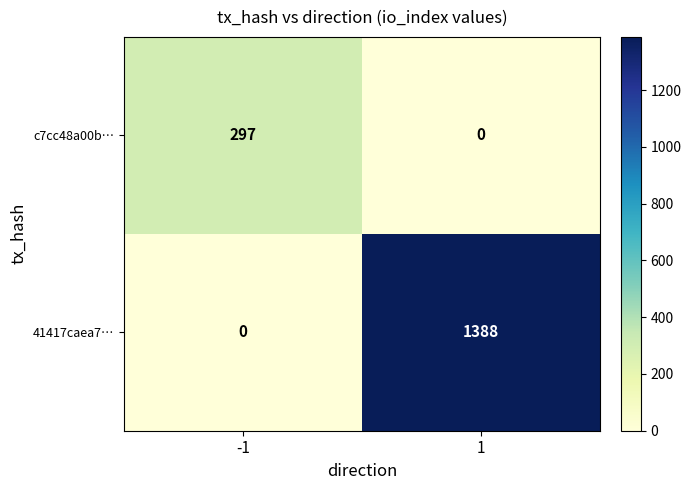

At how many categories does at least one series exceed 1312?

1